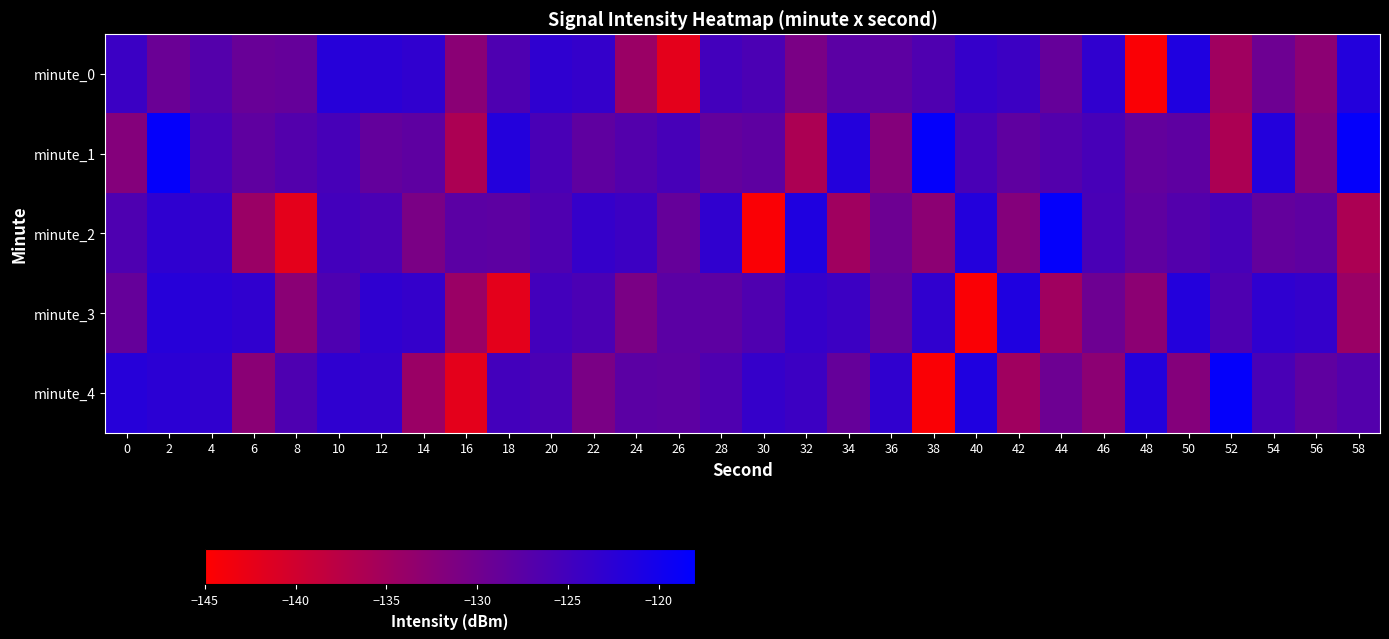

At which category is the sum across all series the highest?

2